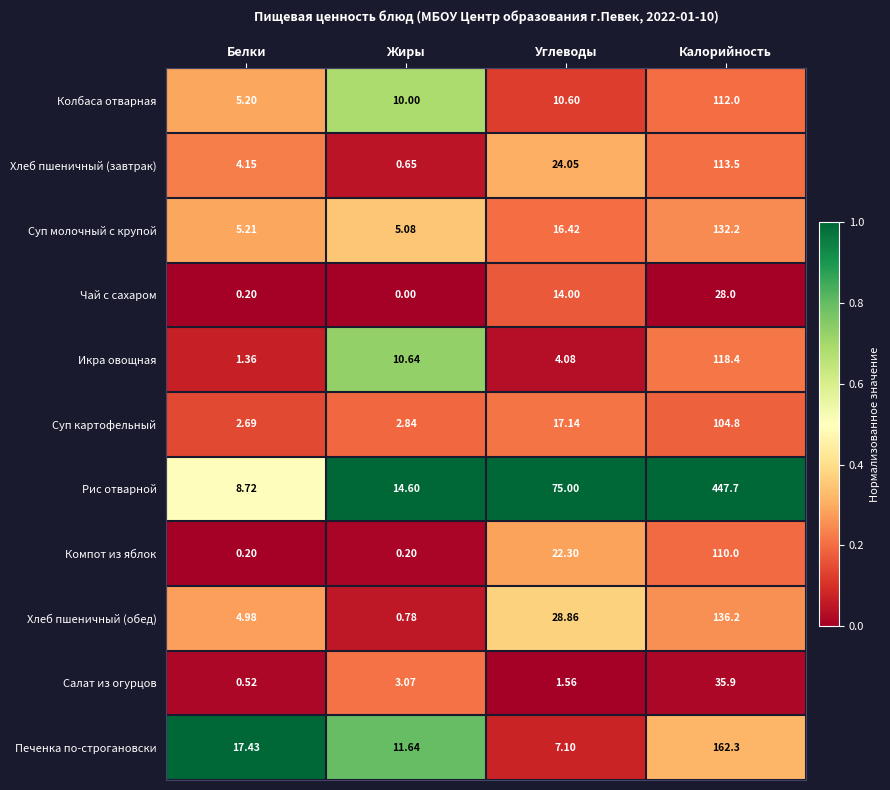

Which series has the largest total across all categories?

Рис отварной